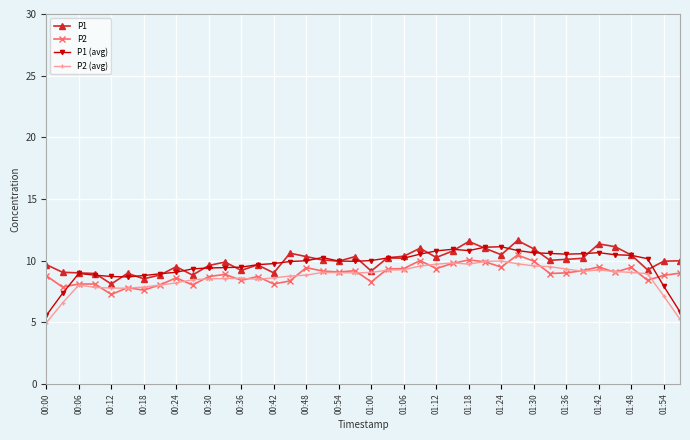

Does the chart display data point markers on the line(s)?

Yes